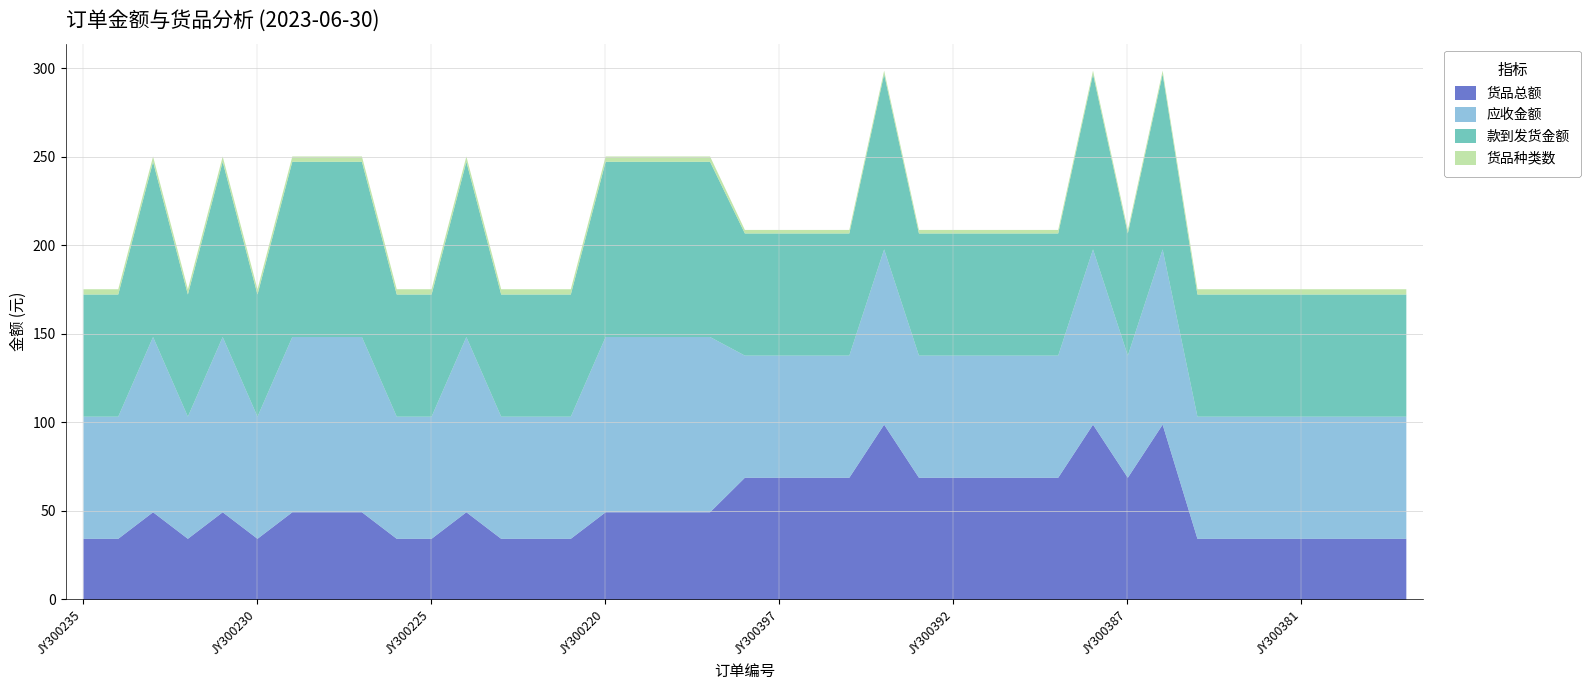

How many data points in 款到发货金额 are above 69?

13